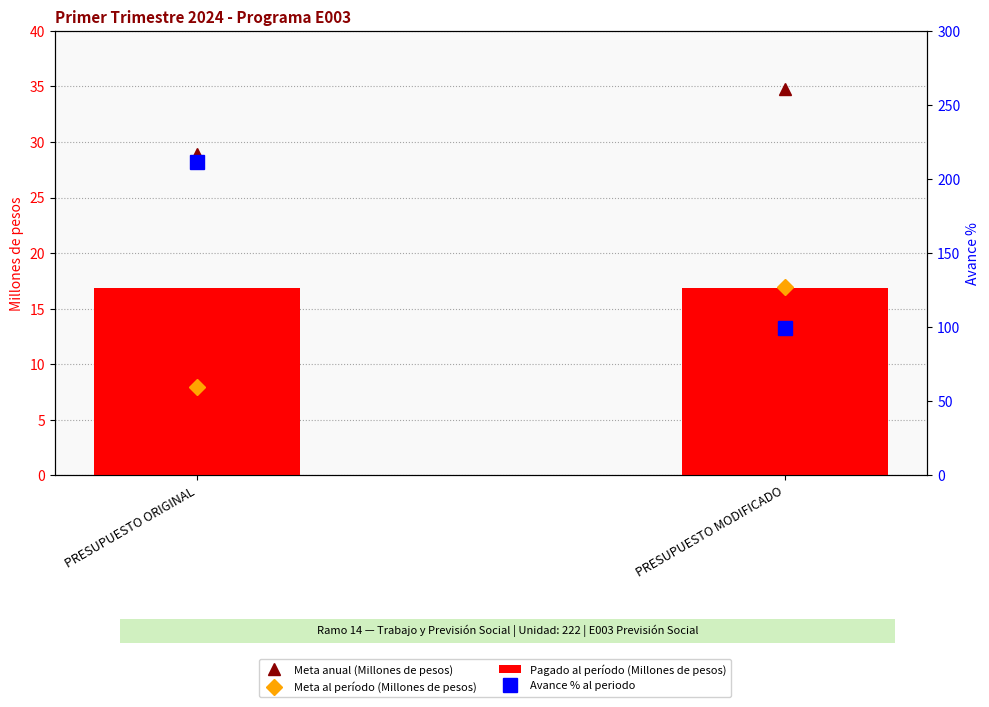

At which label does Avance % al periodo reach its minimum?

PRESUPUESTO MODIFICADO